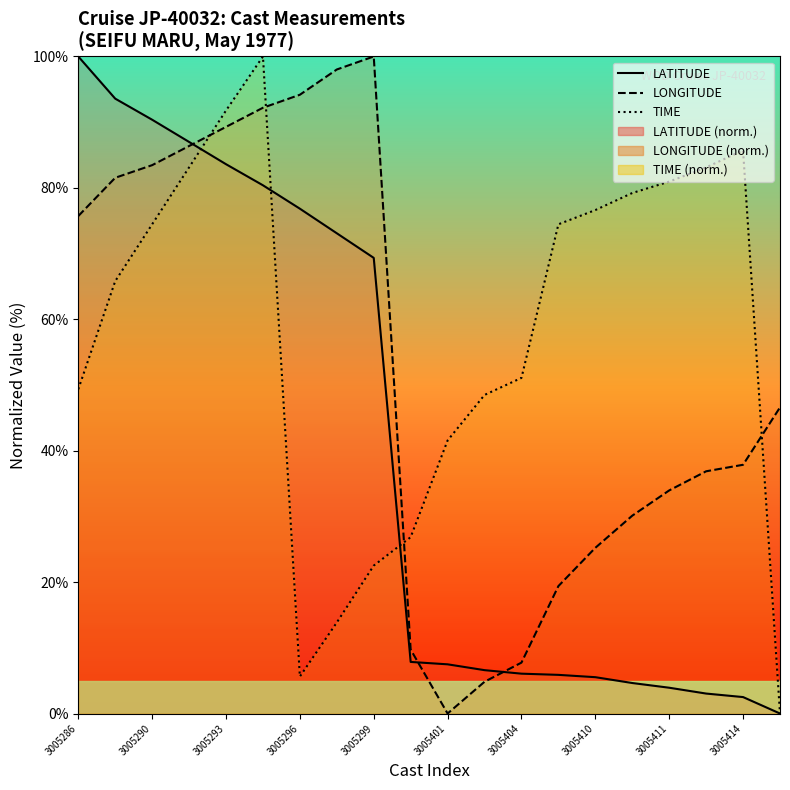

Rank the series at 17 from highest to lowest value.

TIME, LONGITUDE, LATITUDE